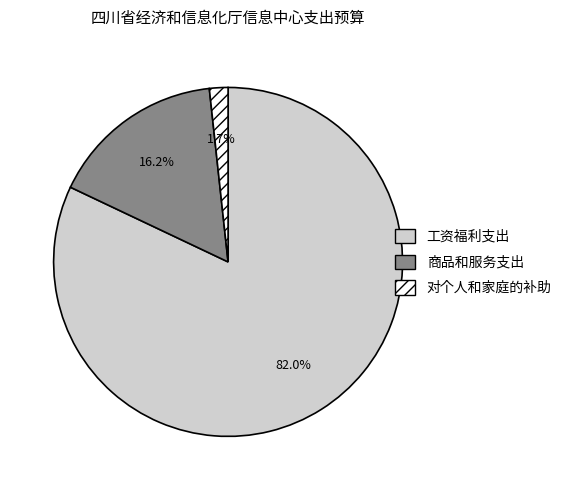

Is there a majority slice in this chart?

Yes